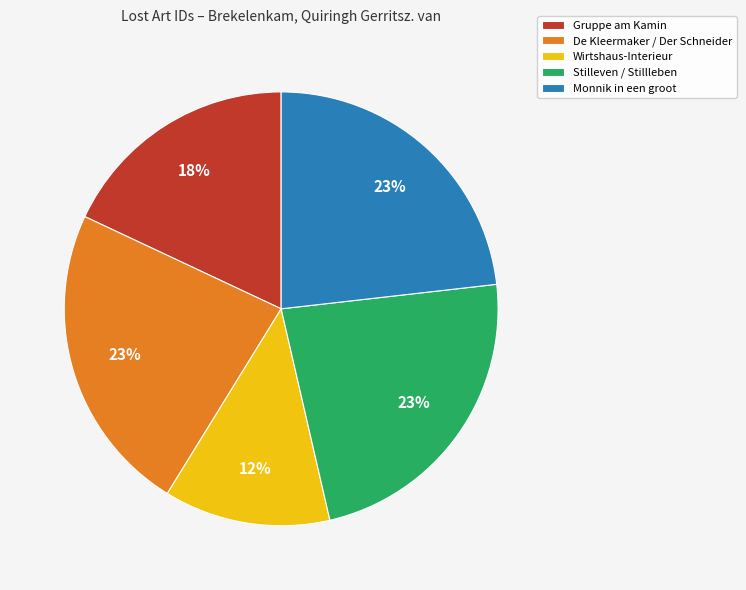

Which slice is the smallest?

Wirtshaus-Interieur